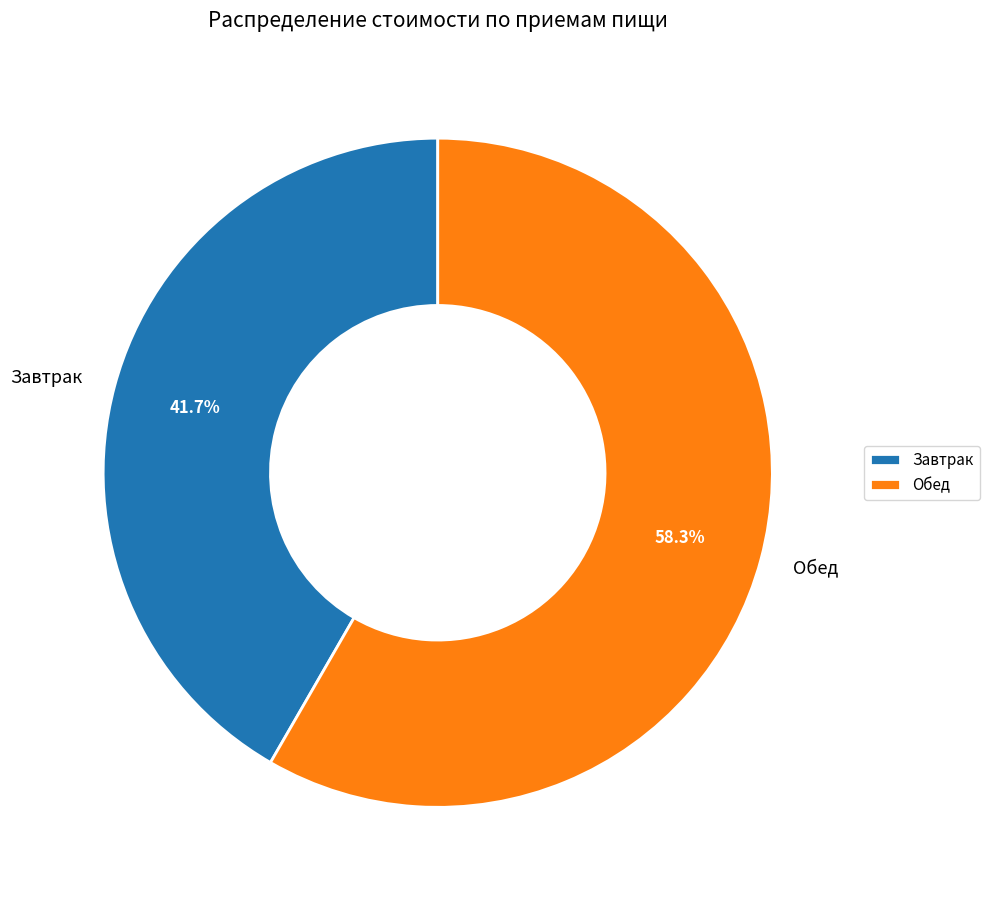

Which has a higher value, Завтрак or Обед?

Обед